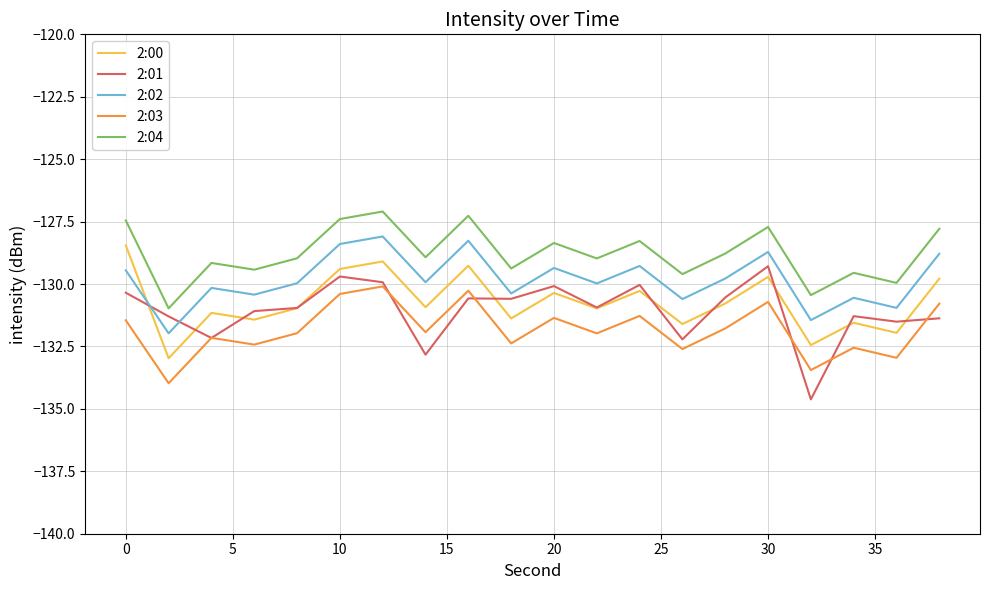

After their last crossing, which series has the higher values: 2:02 or 2:01?

2:02